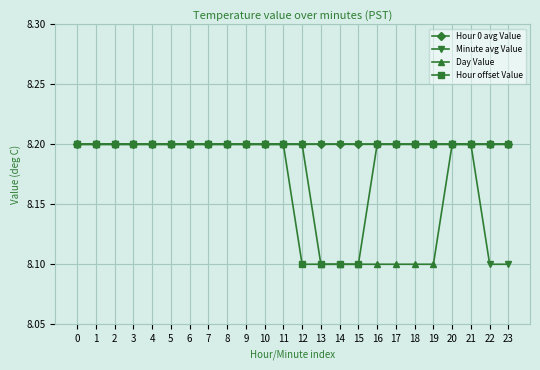

What is the value of the Day Value point at the 9th from the left?

8.2